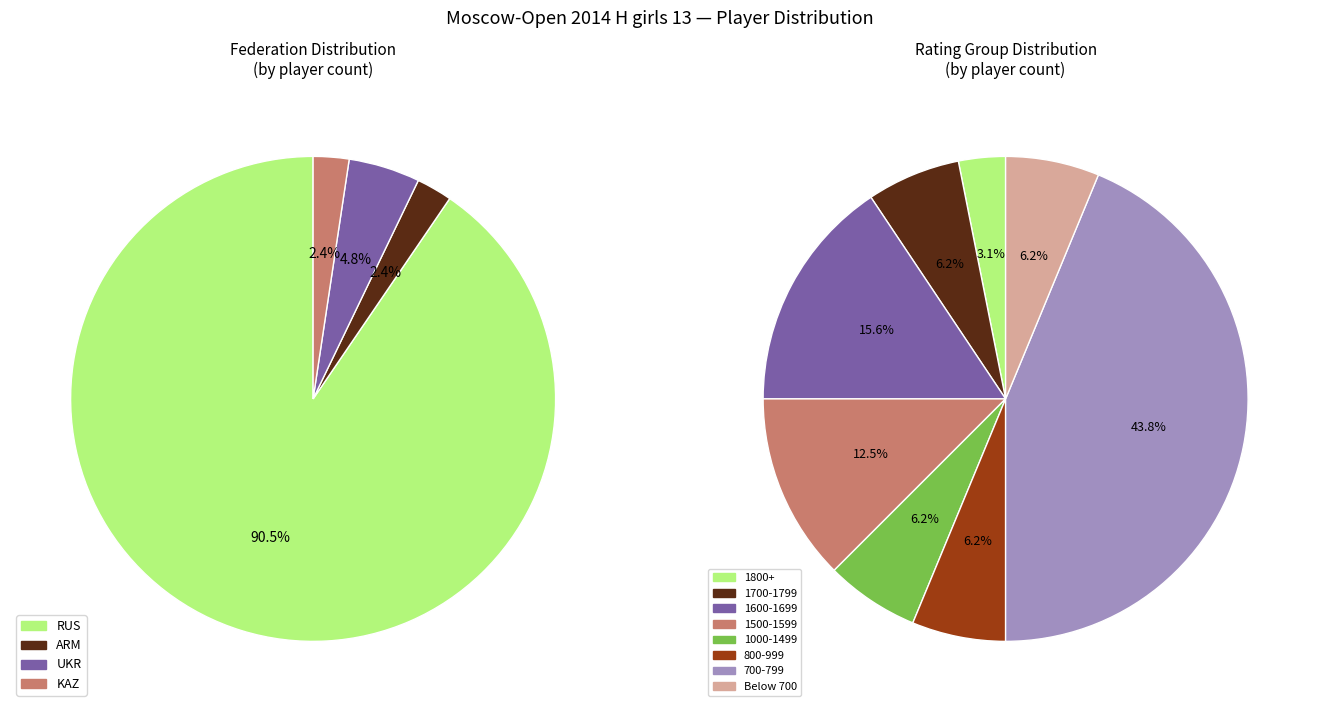

Do UKR_1 and RUS together represent more than half of the pie?

Yes